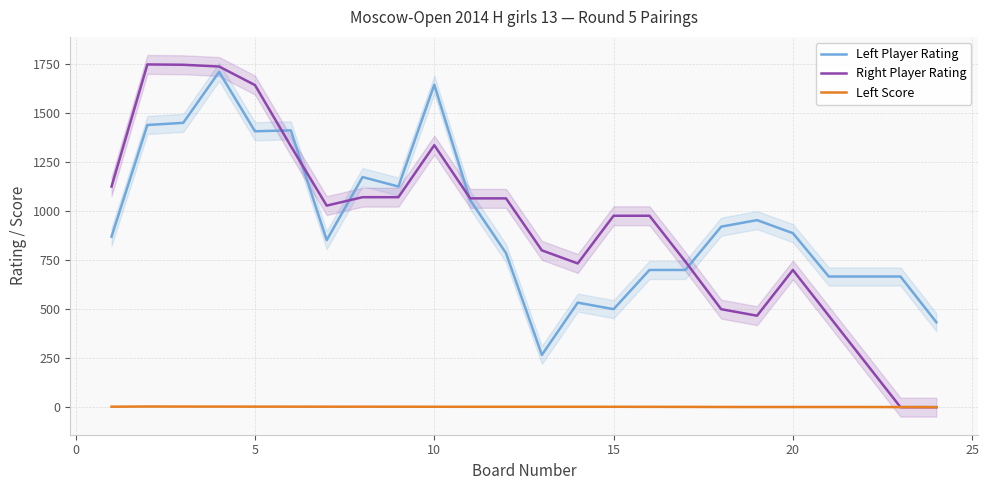

Is this an area chart (filled region under the line)?

No